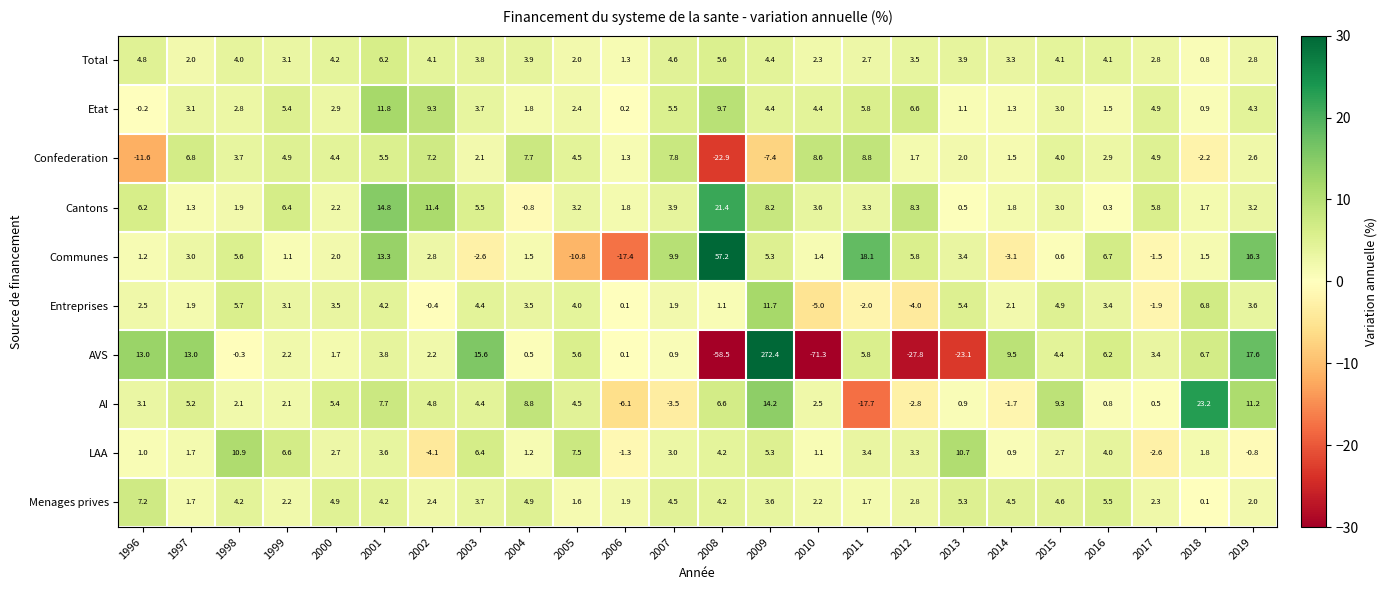

Which series has the largest total across all categories?

AVS